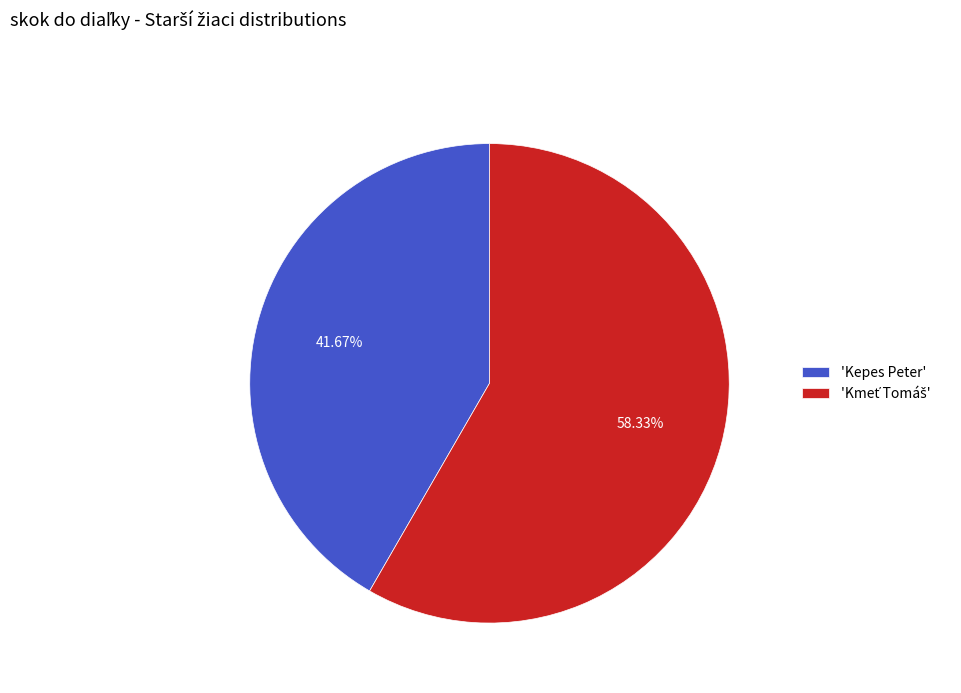

Does 'Kepes Peter' account for over 50% of the chart?

No